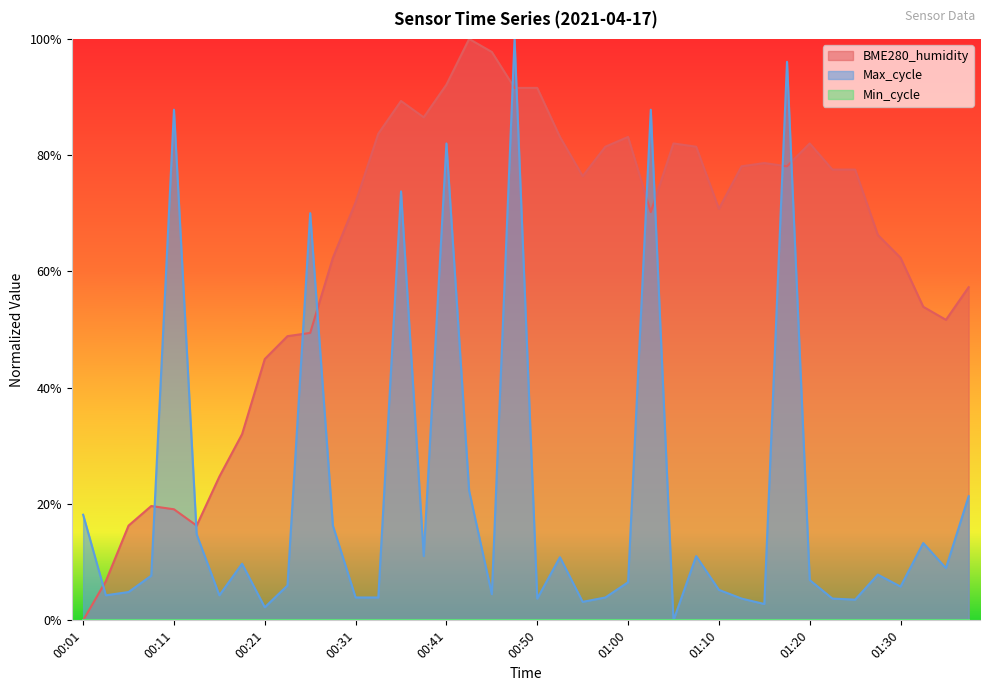

Rank the series at 01:30 from lowest to highest value.

Max_cycle, BME280_humidity